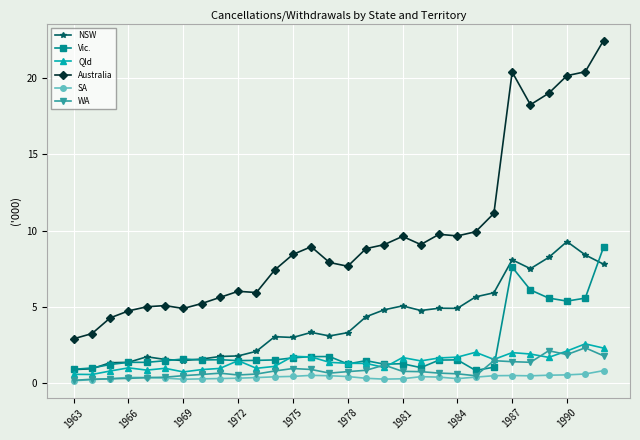

True or false: SA has more than 0 points higher than both neighbors.

True